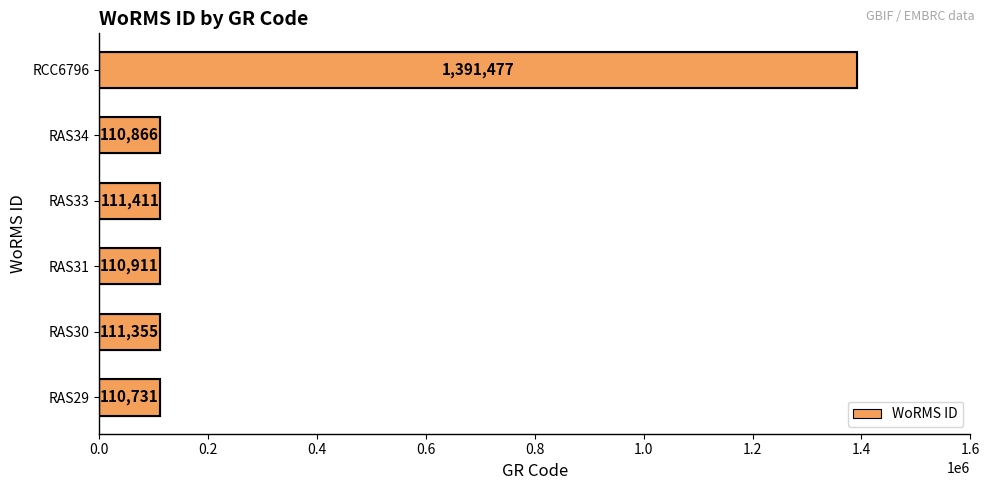

Reading top to bottom, what are all the values shown in this chart?

RCC6796=1391477	RAS34=110866	RAS33=111411	RAS31=110911	RAS30=111355	RAS29=110731